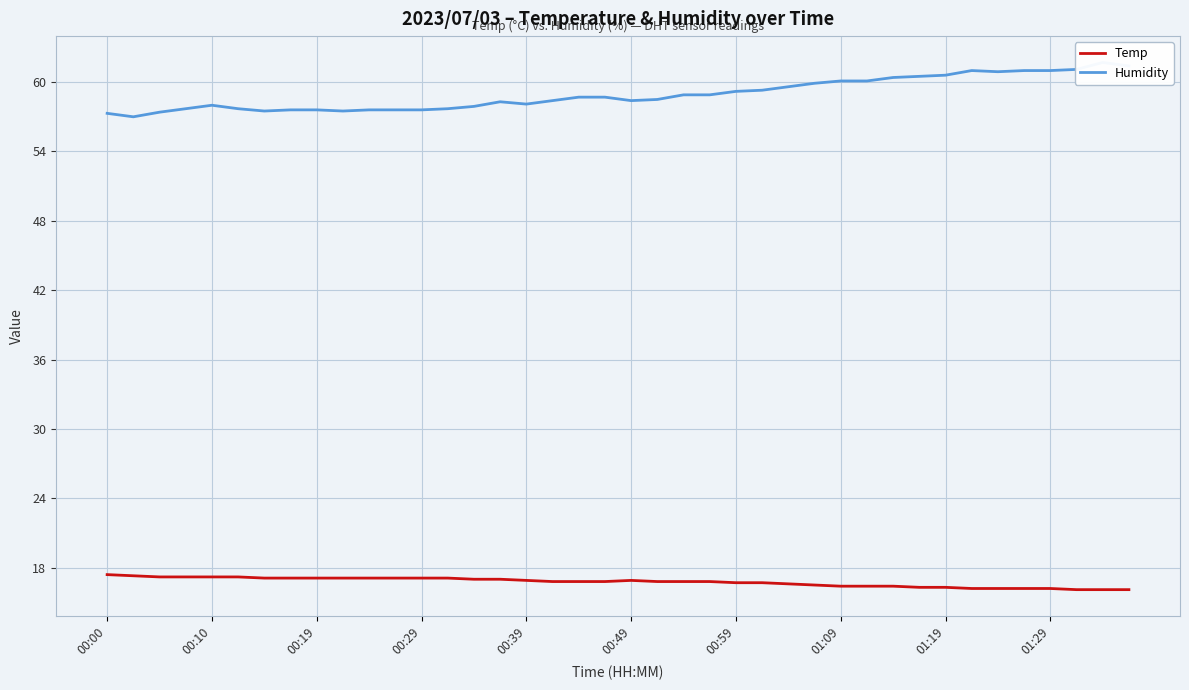

Does the chart display data point markers on the line(s)?

No